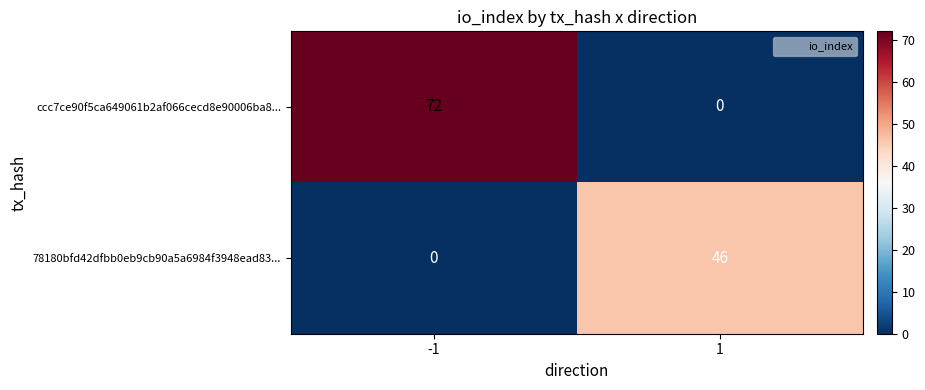

What is the difference between the ccc7ce90f5ca649061b2af066cecd8e90006ba8... values at -1 and 1?

72